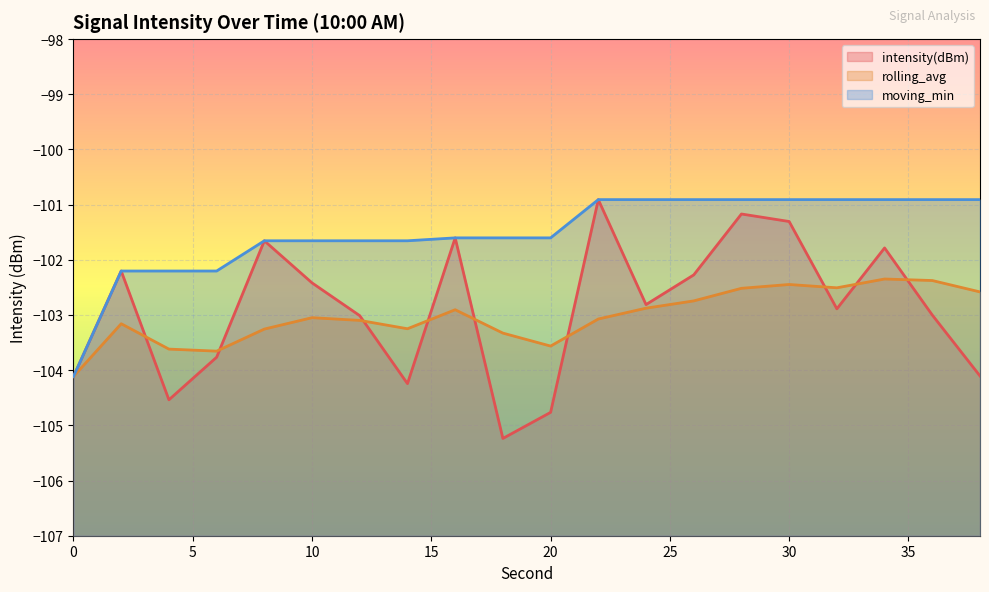

What is the maximum value shown in the chart?

-100.9